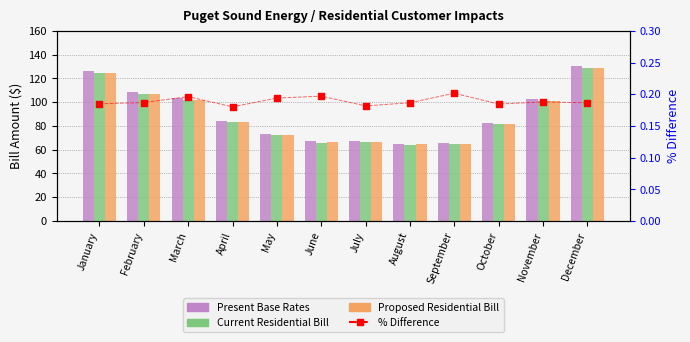

Which series contains the highest Y value?

Present Base Rates